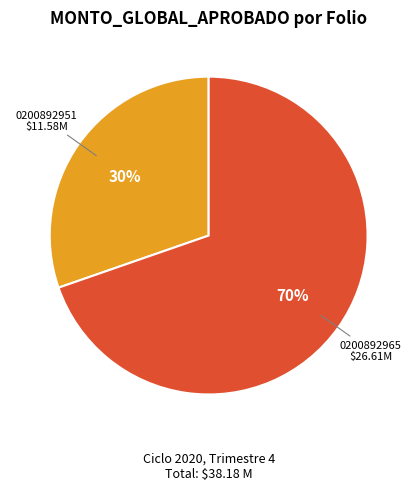

Does any single category account for the majority?

Yes